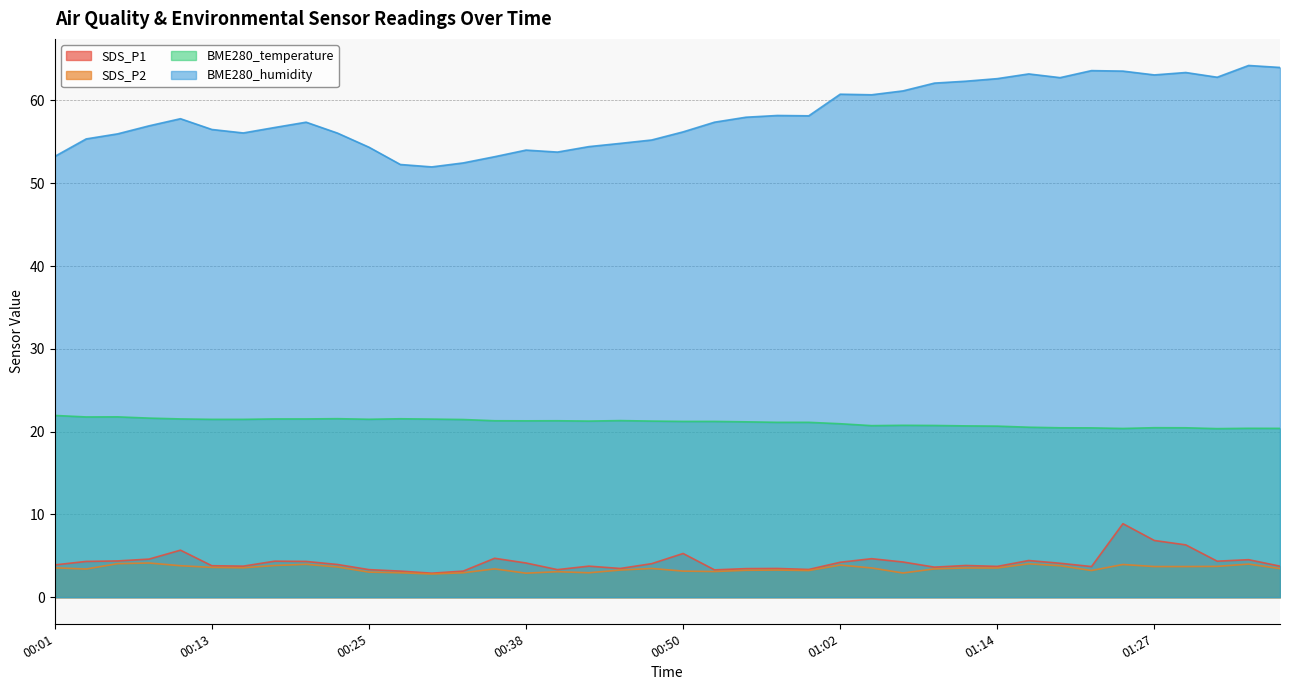

Does the chart have visible grid lines?

Yes